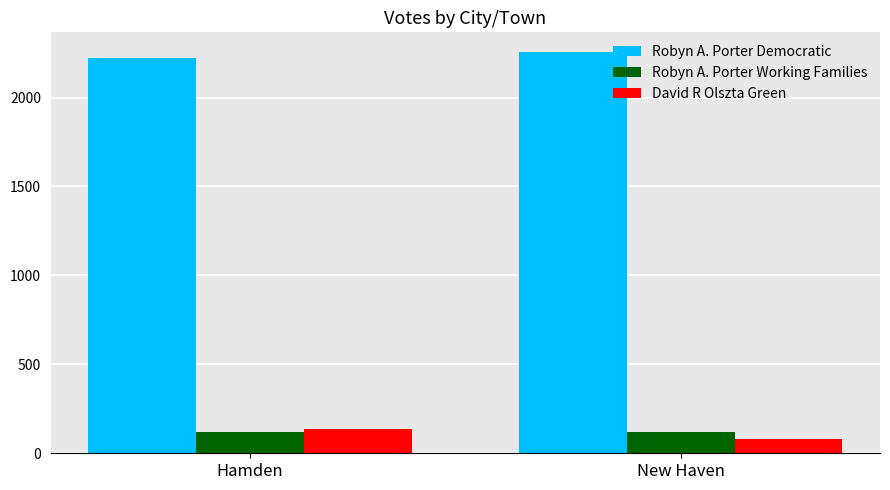

What is the spread (max minus min) of values at New Haven?

2176